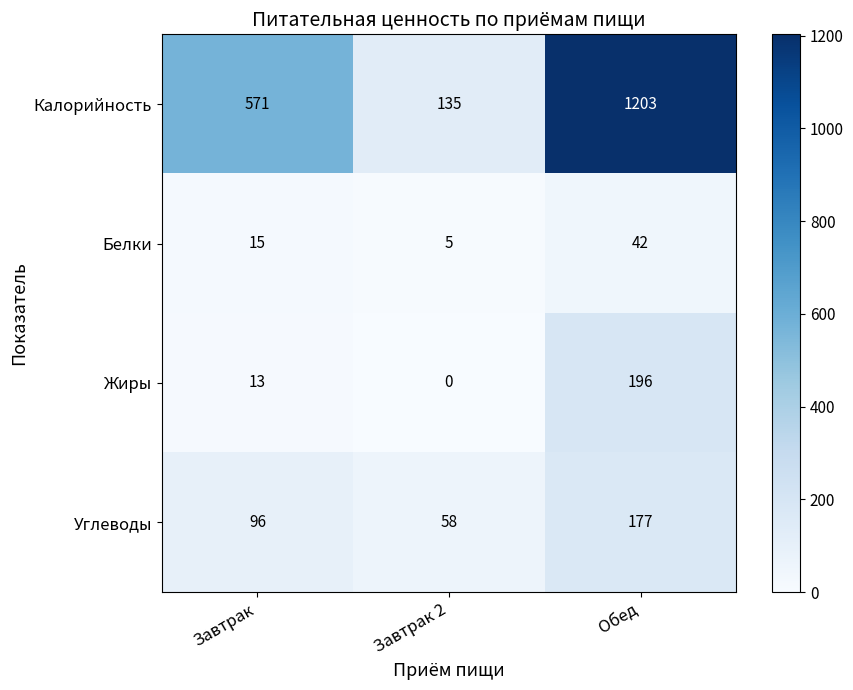

At Обед, list the series in order from smallest to largest.

Белки, Углеводы, Жиры, Калорийность